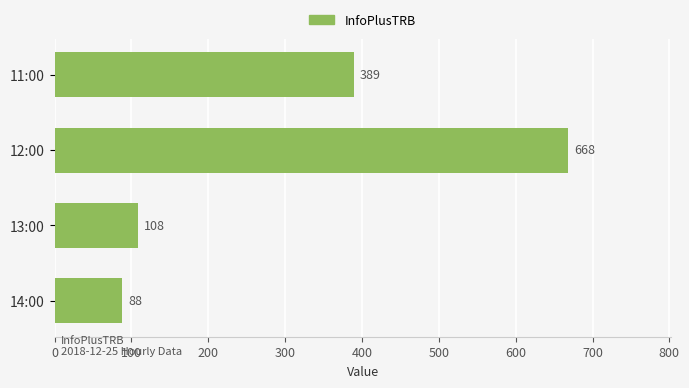

What is the average value?

313